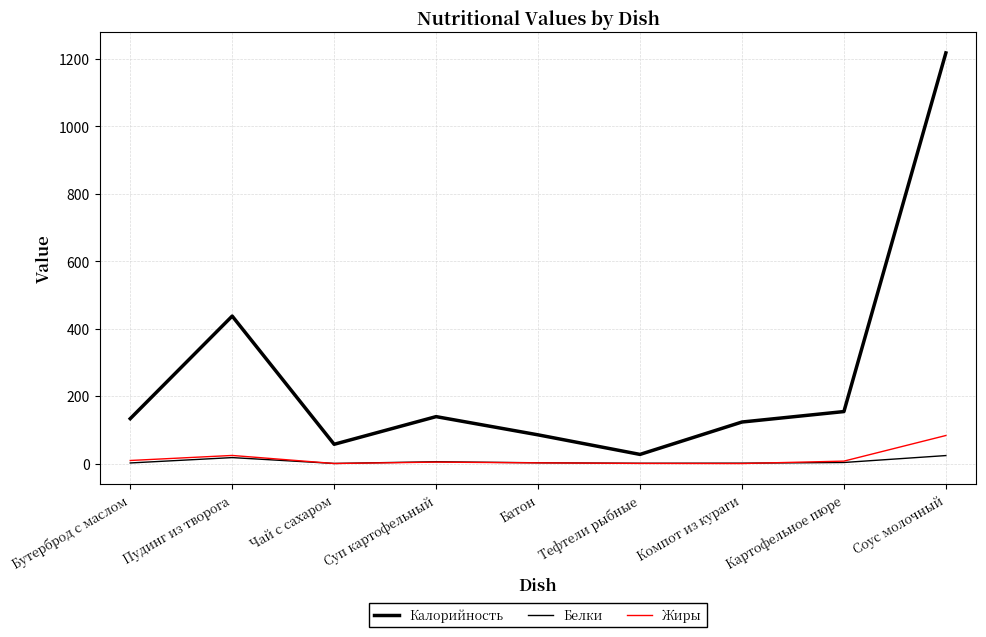

What is the difference between the Жиры values at Суп картофельный and Чай с сахаром?

4.1